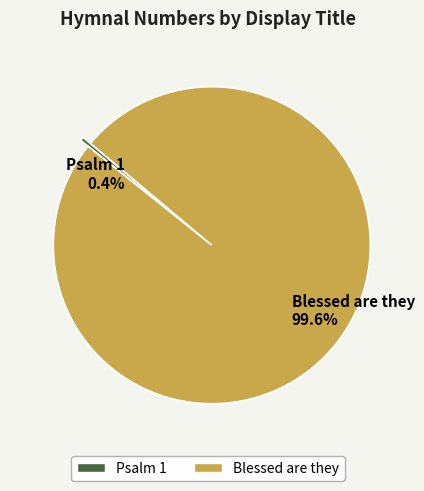

What percentage is the Blessed are they slice, to the nearest percent?

100%